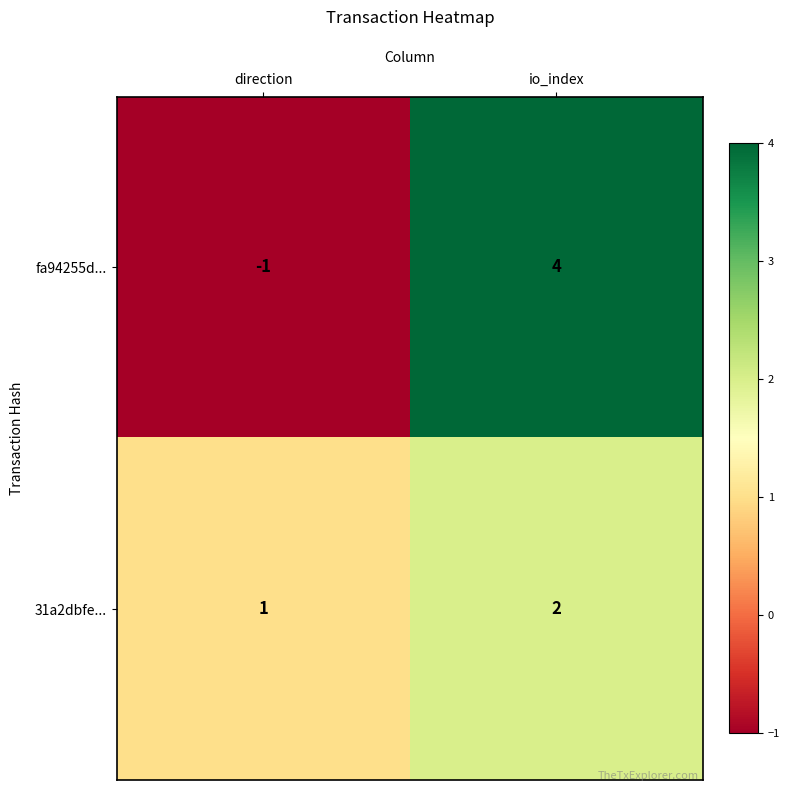

Which label corresponds to the smallest value in the chart?

direction